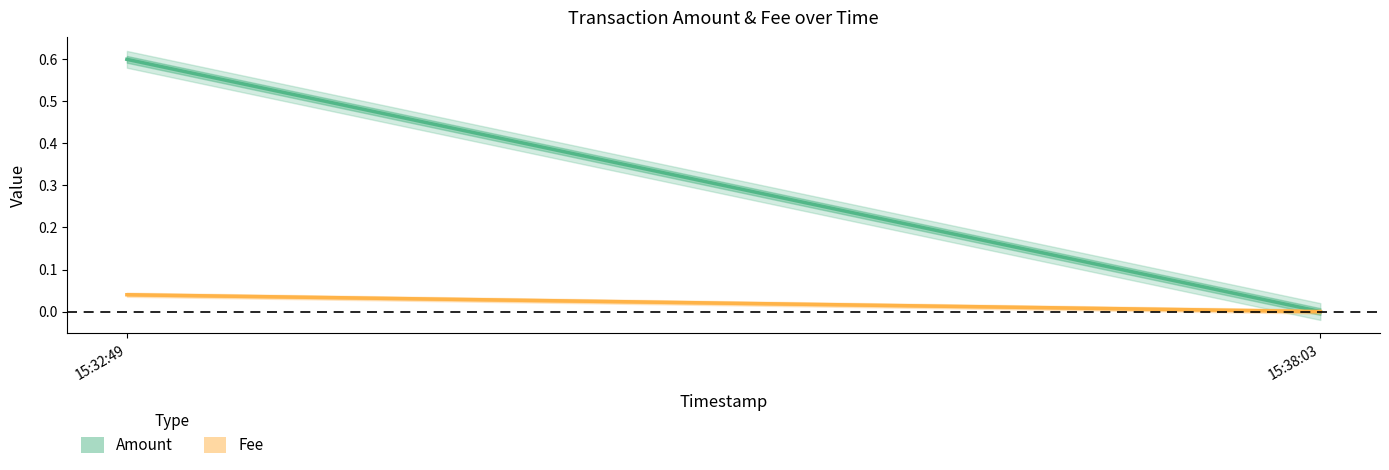

What is the label of the 1st point from the right?

15:38:03